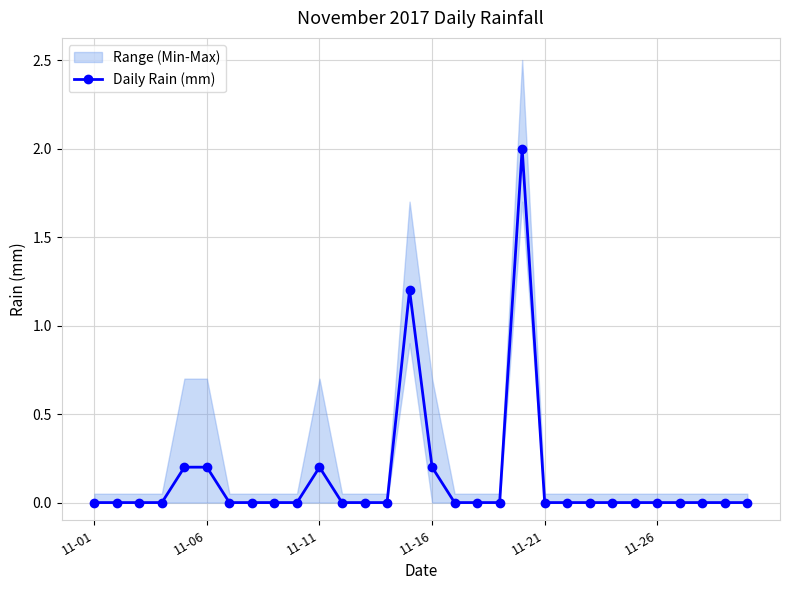

At which category does the chart reach its peak across all series?

19